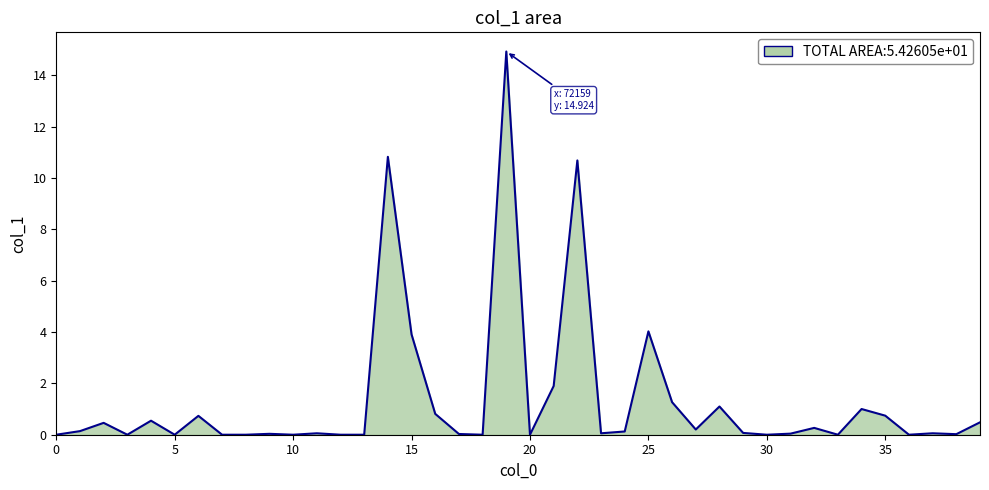

What is the maximum value shown in the chart?

14.9